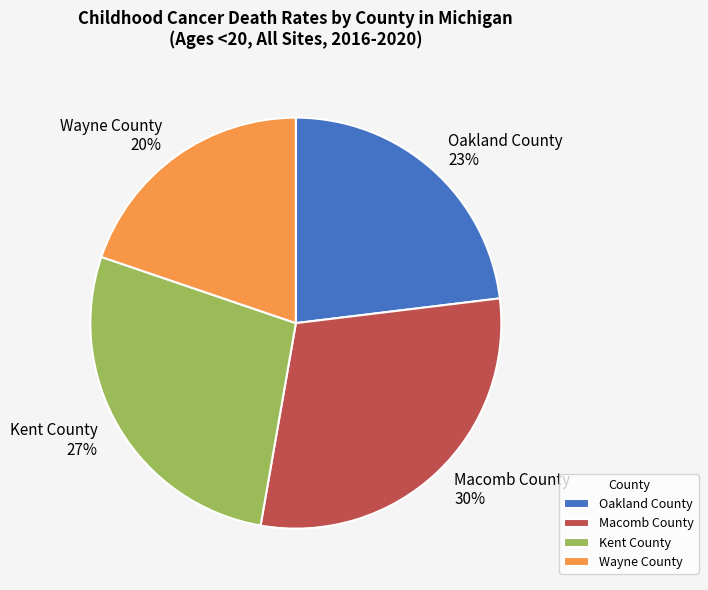

Between Oakland County and Wayne County, which is larger?

Oakland County